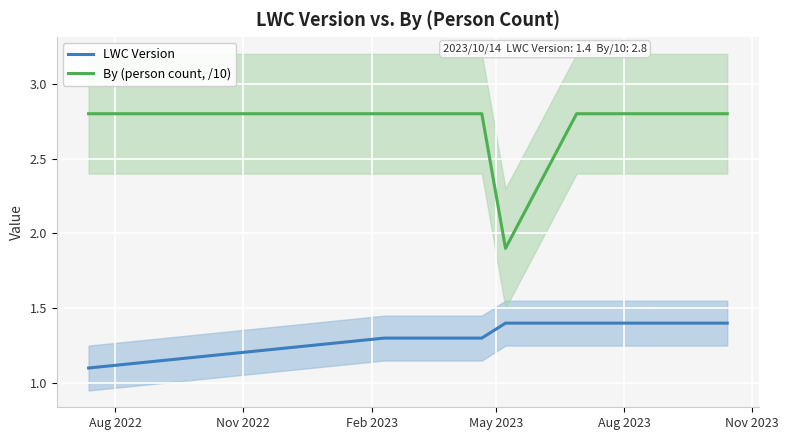

Which series has the largest total across all categories?

By (person count, /10)